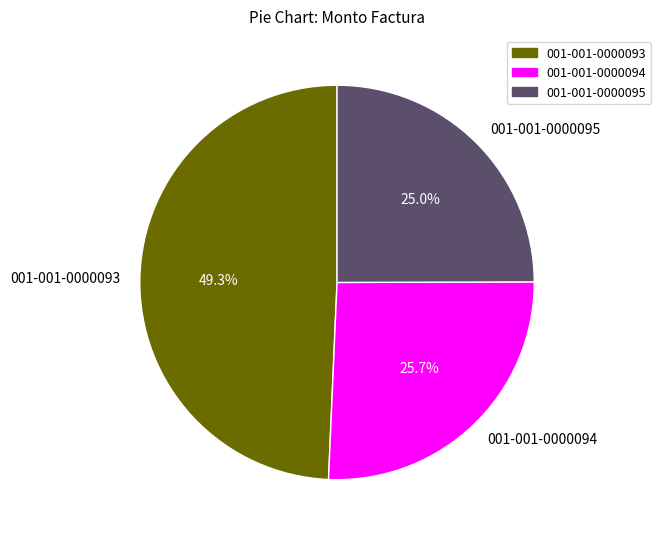

To the nearest percent, what portion does 001-001-0000095 represent?

25%